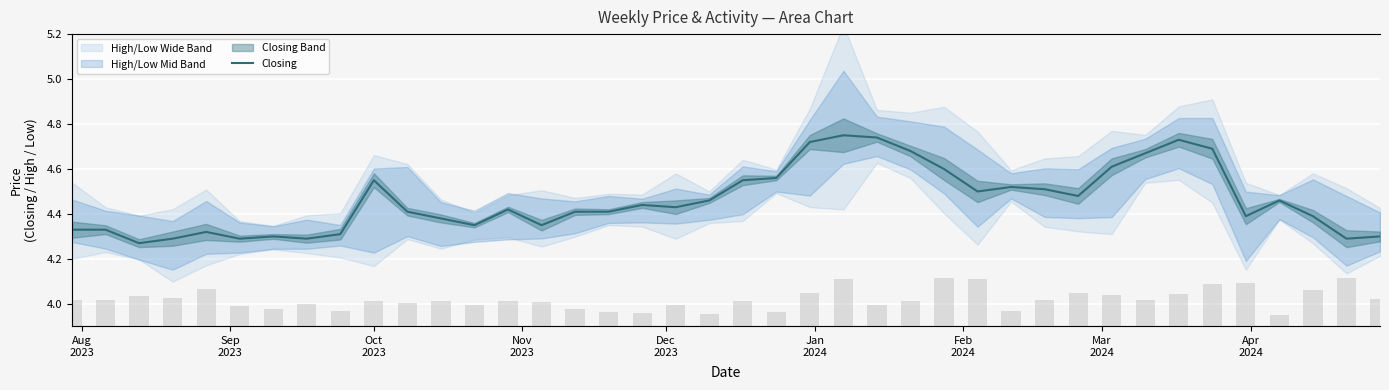

Which series has the largest range (max minus min)?

No. of Trans